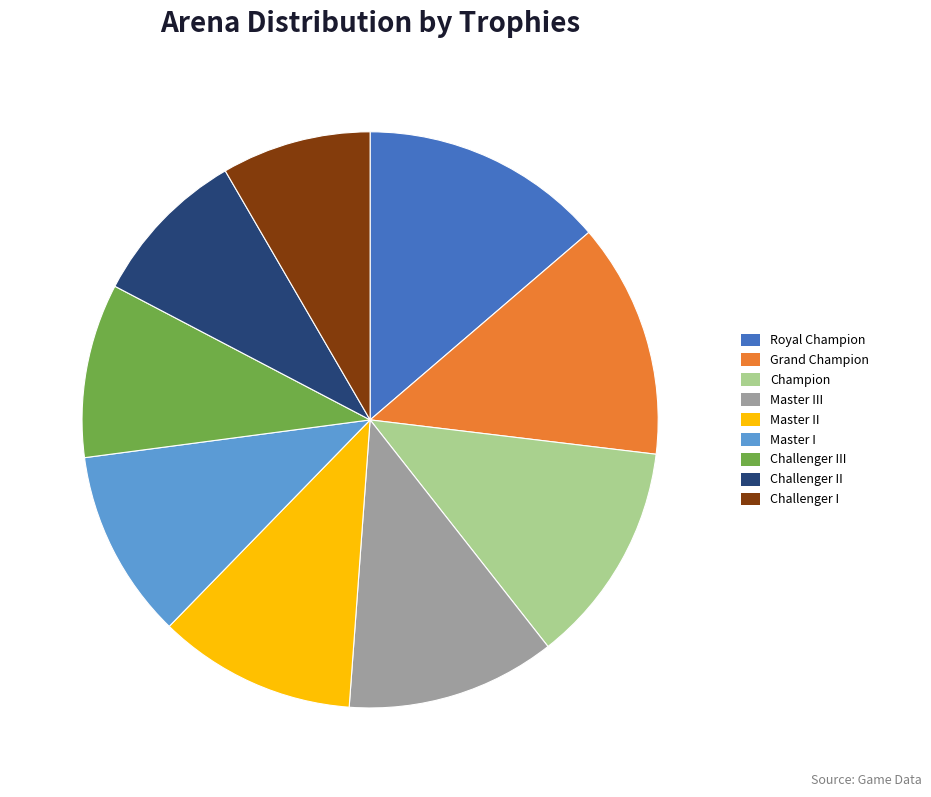

Approximately how many times larger is the value at Royal Champion compared to Challenger II?

1.5